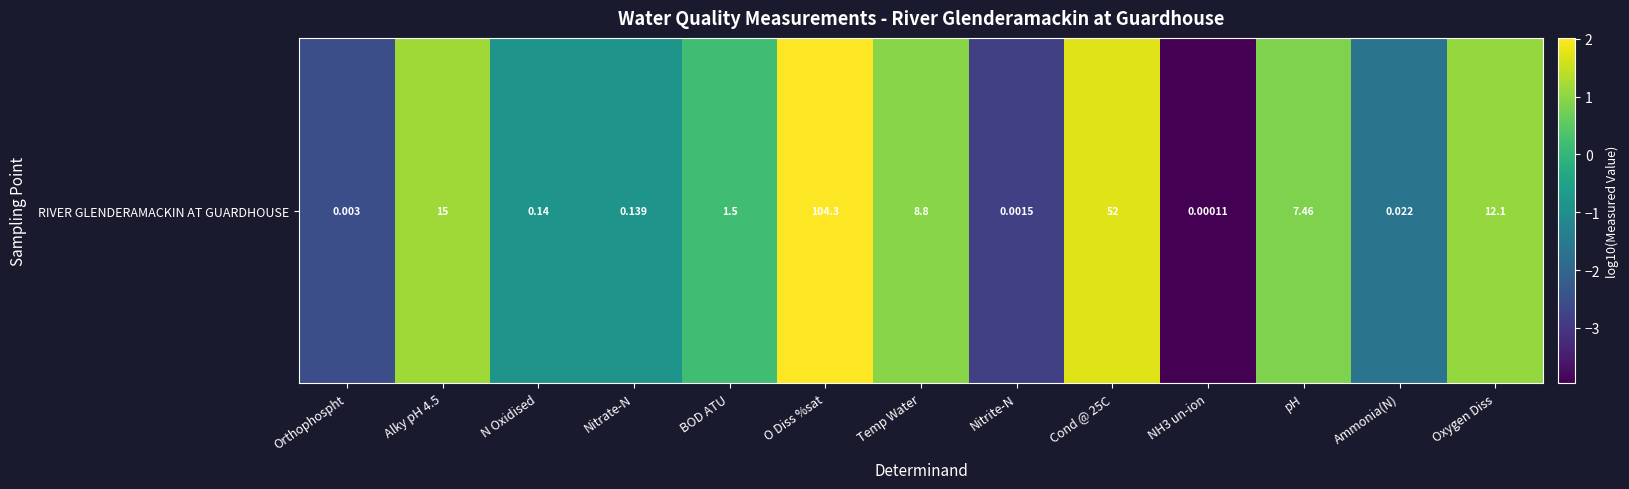

Which label corresponds to the largest value in the chart?

O Diss %sat